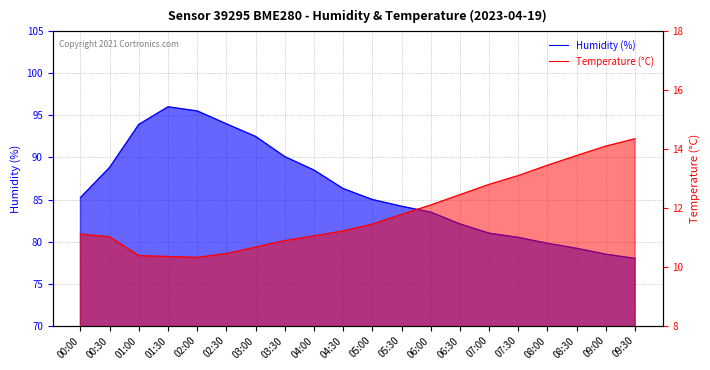

The value of Humidity (%) at 01:30 is 96.0. True or false?

True